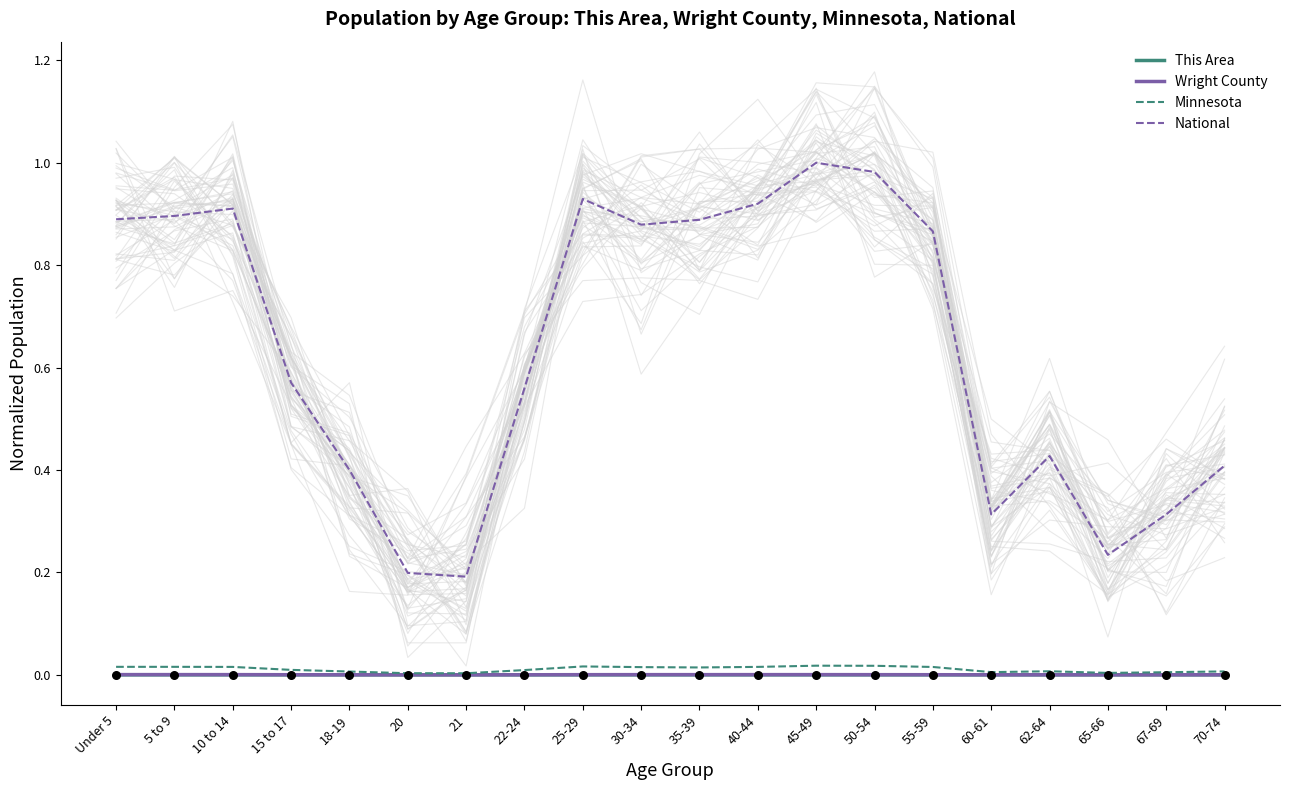

At which category is the sum across all series the highest?

45-49